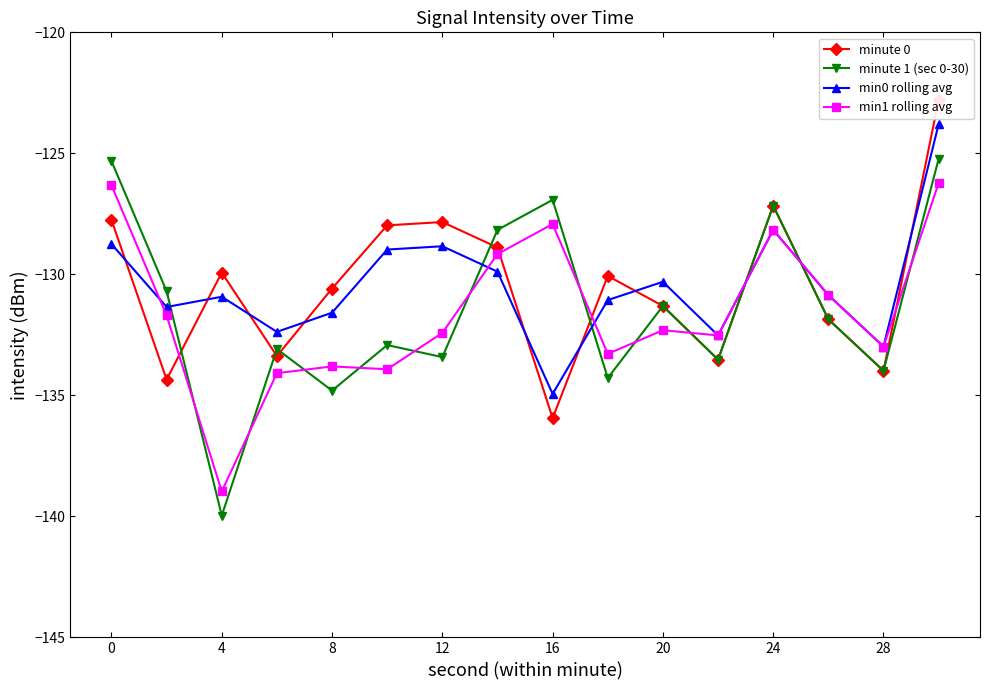

What is the sum of all minute 0 values?

-2087.3